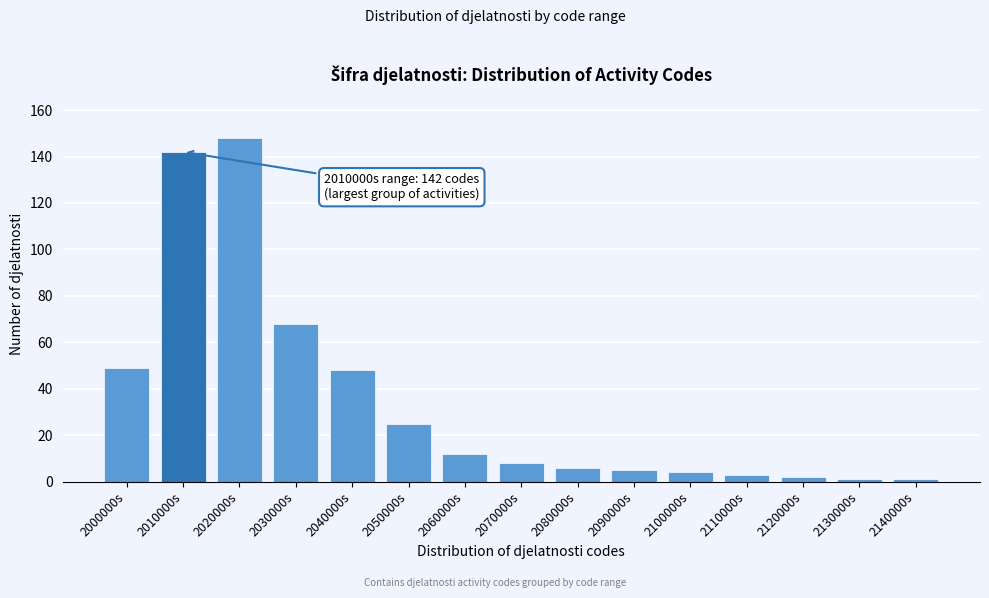

Reading left to right, transcribe all the data shown in this chart.

49	142	148	68	48	25	12	8	6	5	4	3	2	1	1